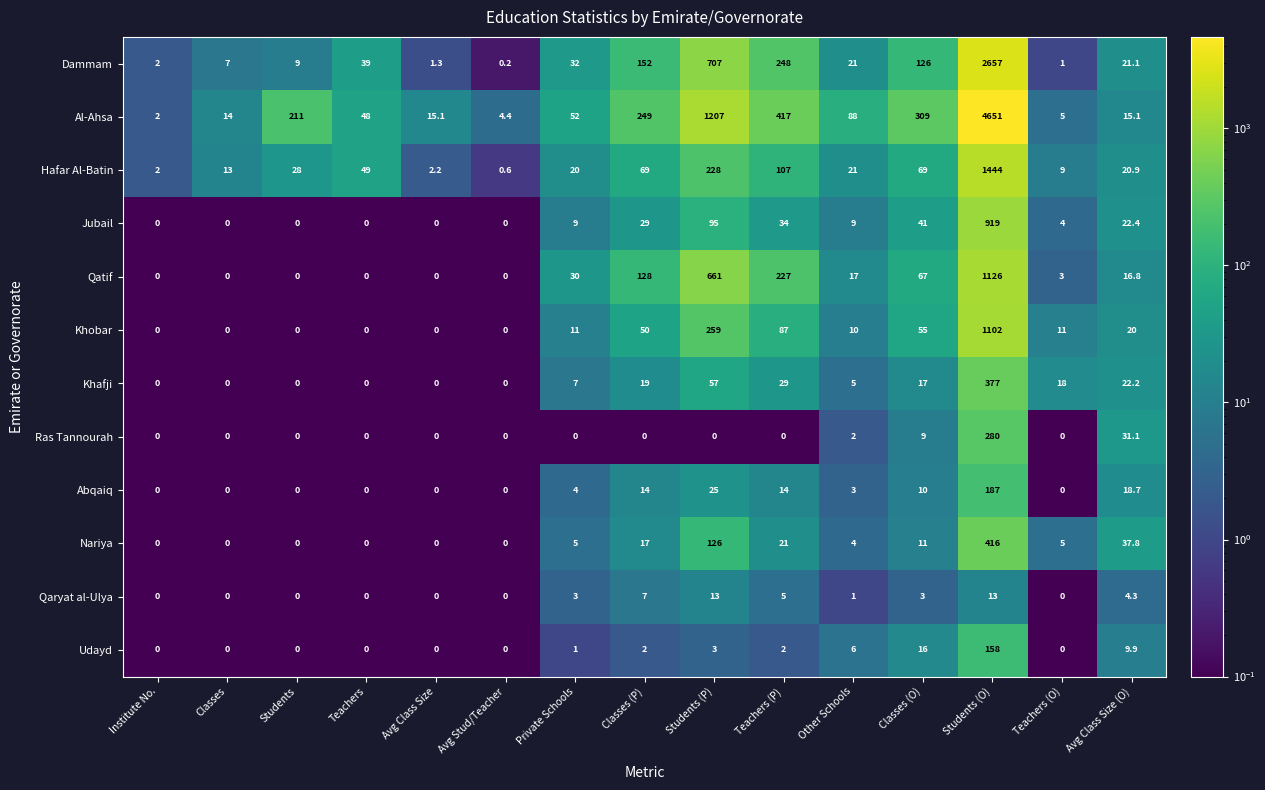

What is the maximum value for Udayd?

158.0